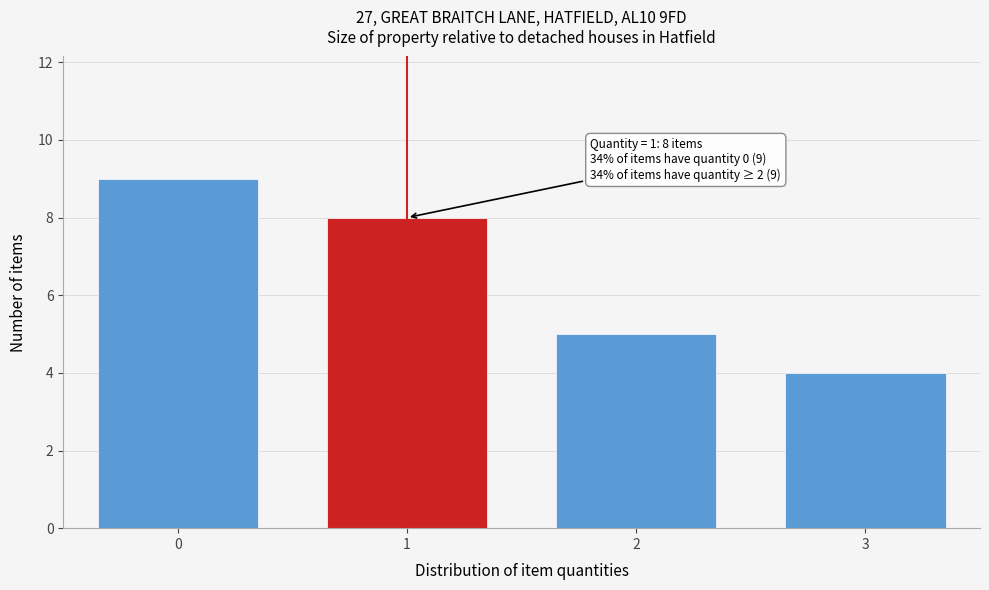

Which range on the x-axis has the tallest bar?

-0.5 to 0.5